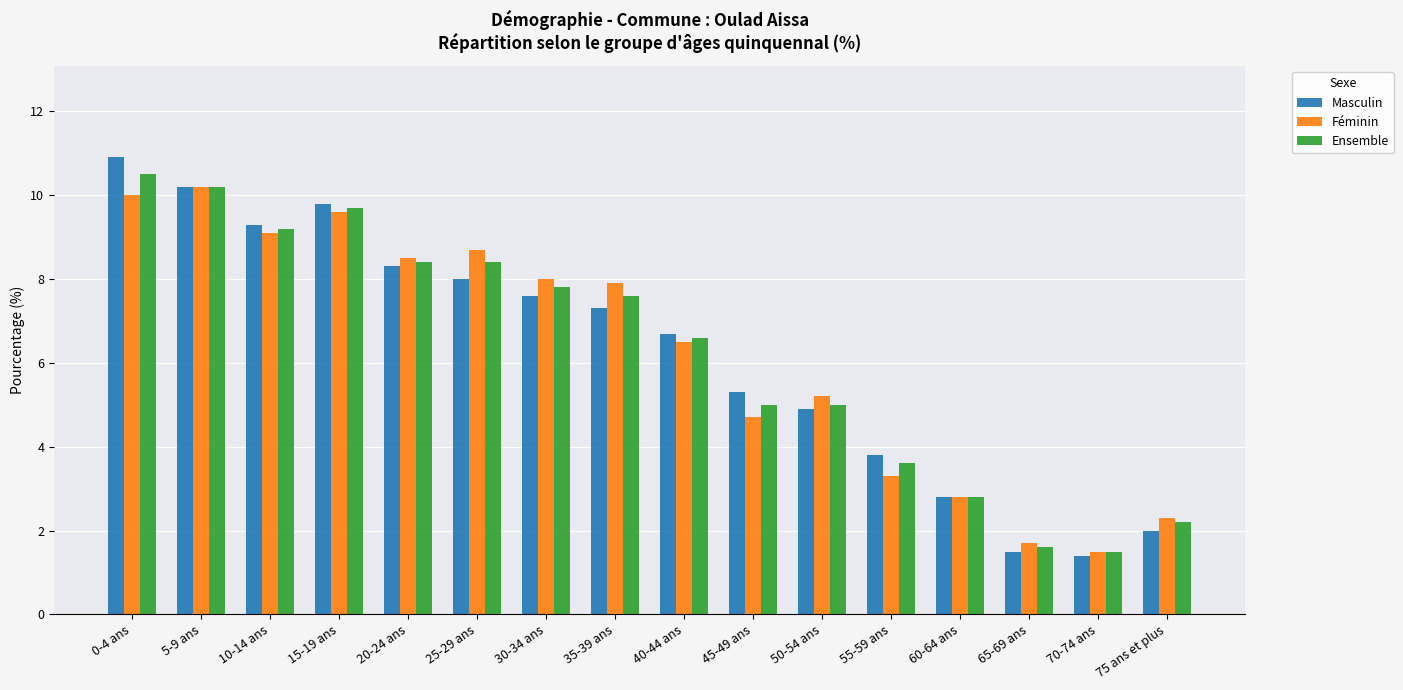

How many distinct data groups are displayed?

3